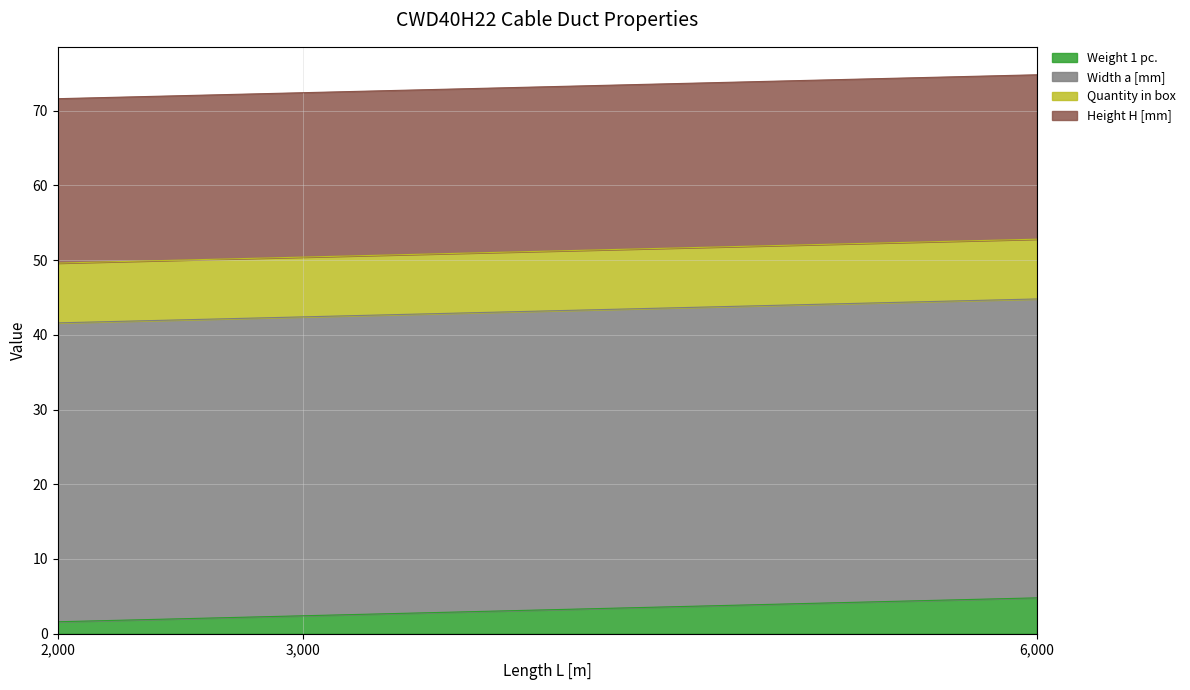

What is the smallest value displayed?

1.6